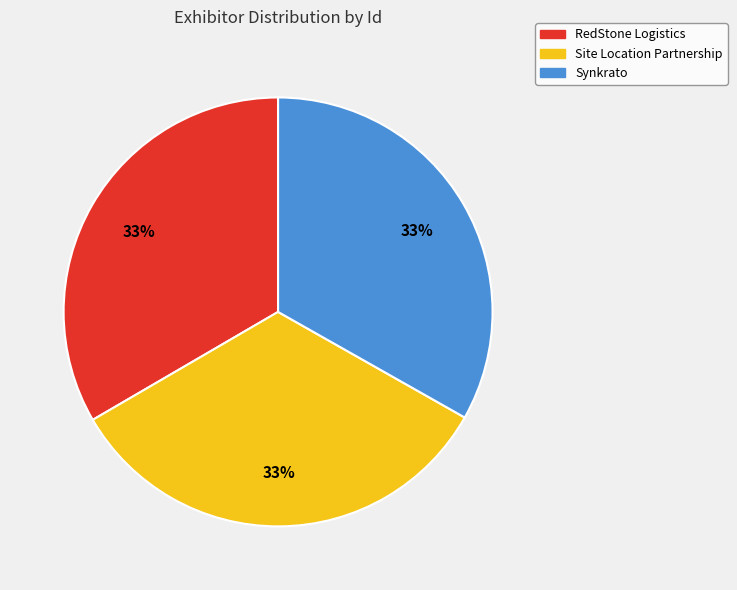

Approximately how many times larger is the value at Synkrato compared to RedStone Logistics?

1.0